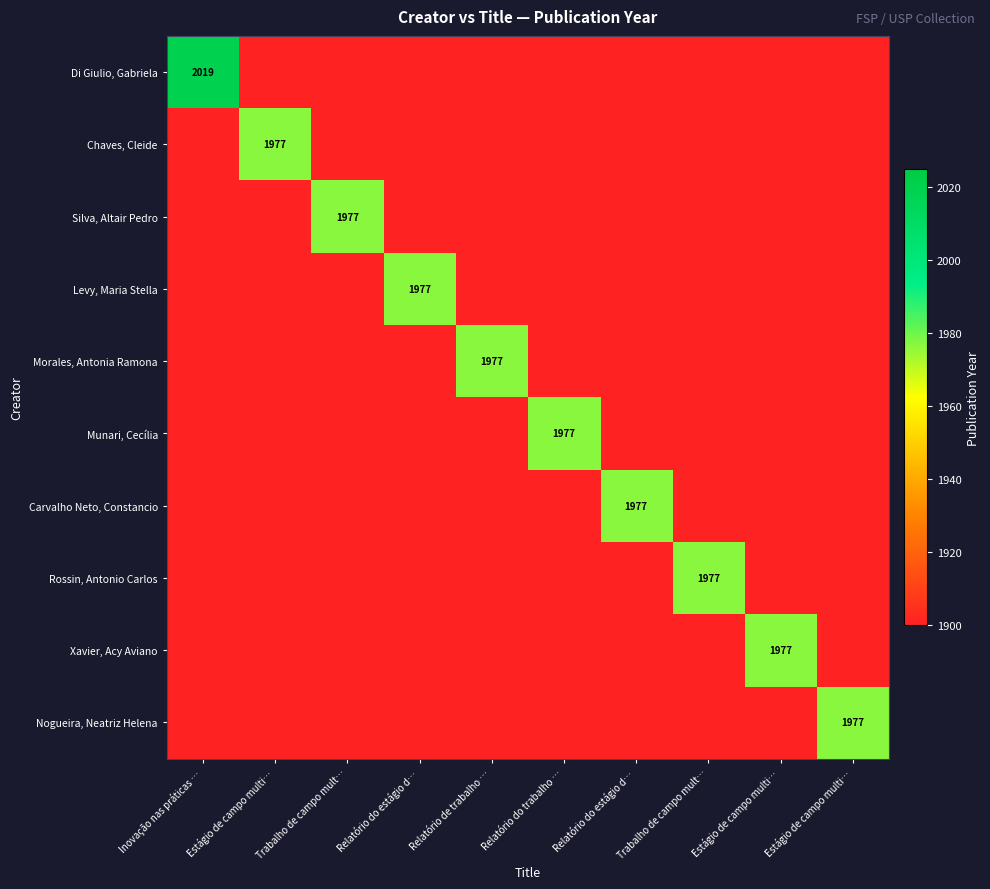

The Nogueira, Neatriz Helena series shows 1900 at Estágio de campo multi…. True or false?

True